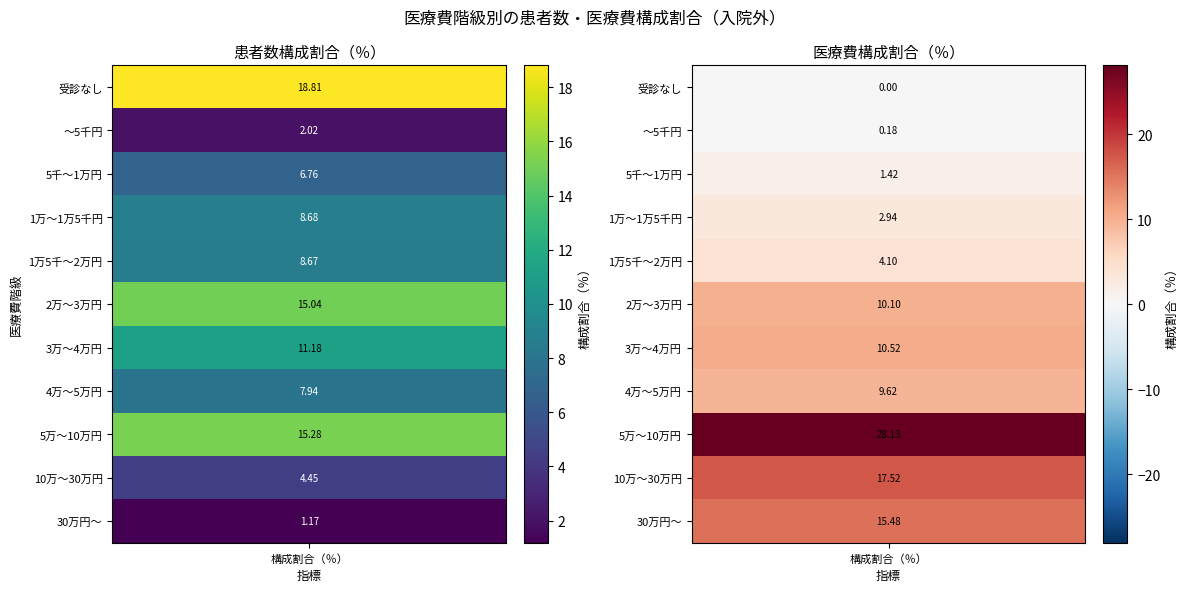

Rank the series by their maximum value, from highest to lowest.

5万～10万円, 受診なし, 10万～30万円, 30万円～, 2万～3万円, 3万～4万円, 4万～5万円, 1万～1万5千円, 1万5千～2万円, 5千～1万円, ～5千円